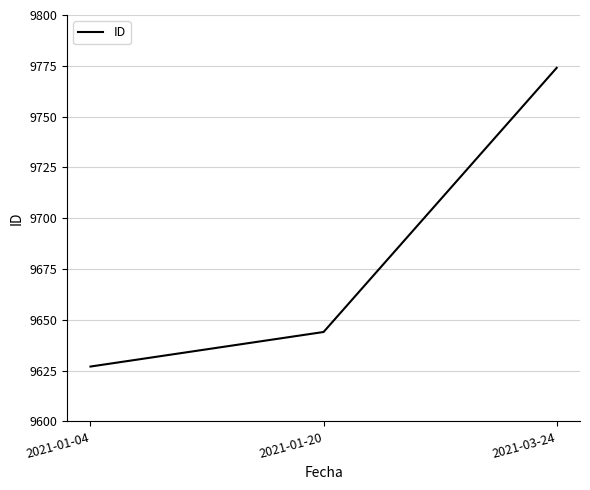

What is the greatest value displayed?

9774